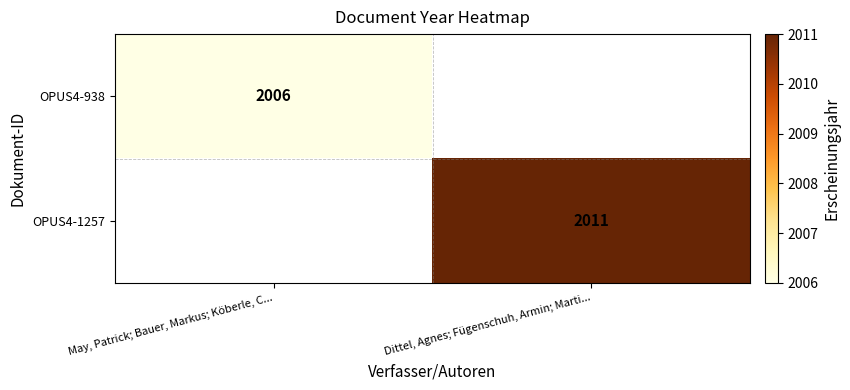

Is the value of OPUS4-938 at May, Patrick; Bauer, Markus; Köberle, C... greater than the value of OPUS4-1257 at Dittel, Agnes; Fügenschuh, Armin; Marti...?

No